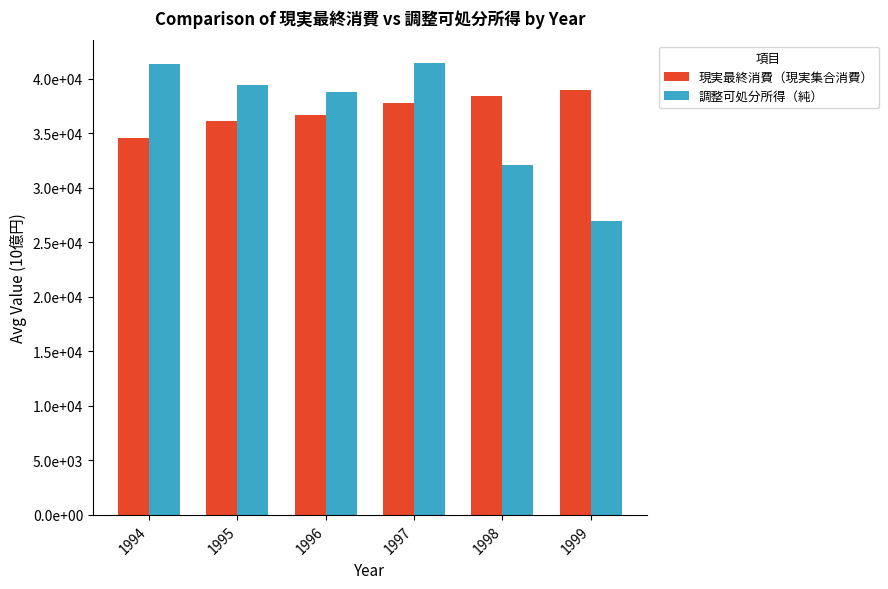

Which series has the largest range (max minus min)?

調整可処分所得（純）